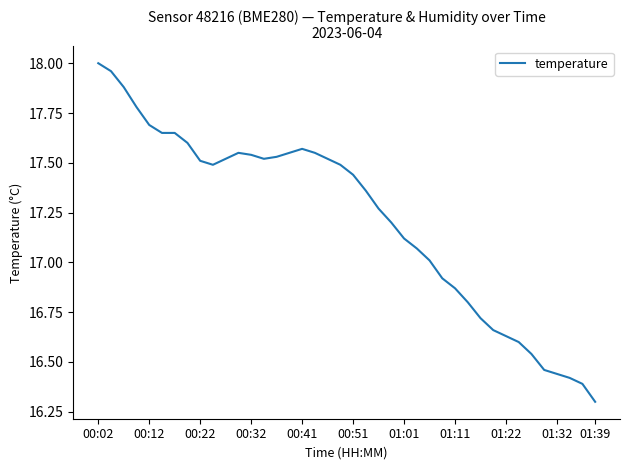

What is the minimum value shown in the chart?

16.3